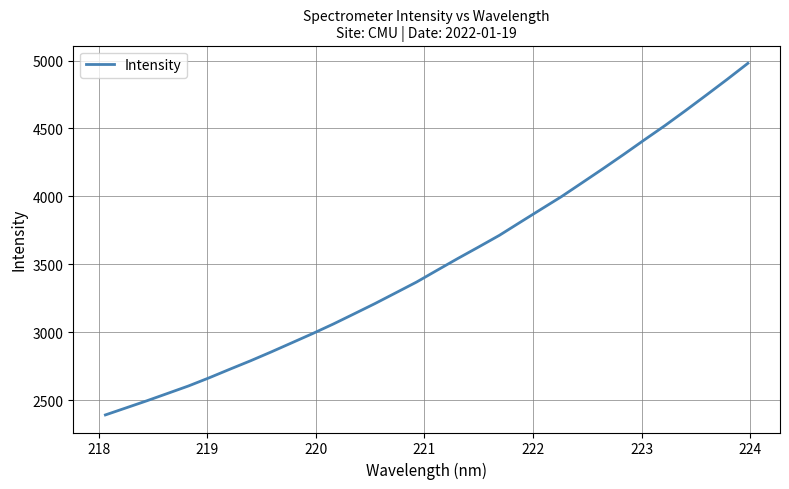

What is the maximum value shown in the chart?

4979.7